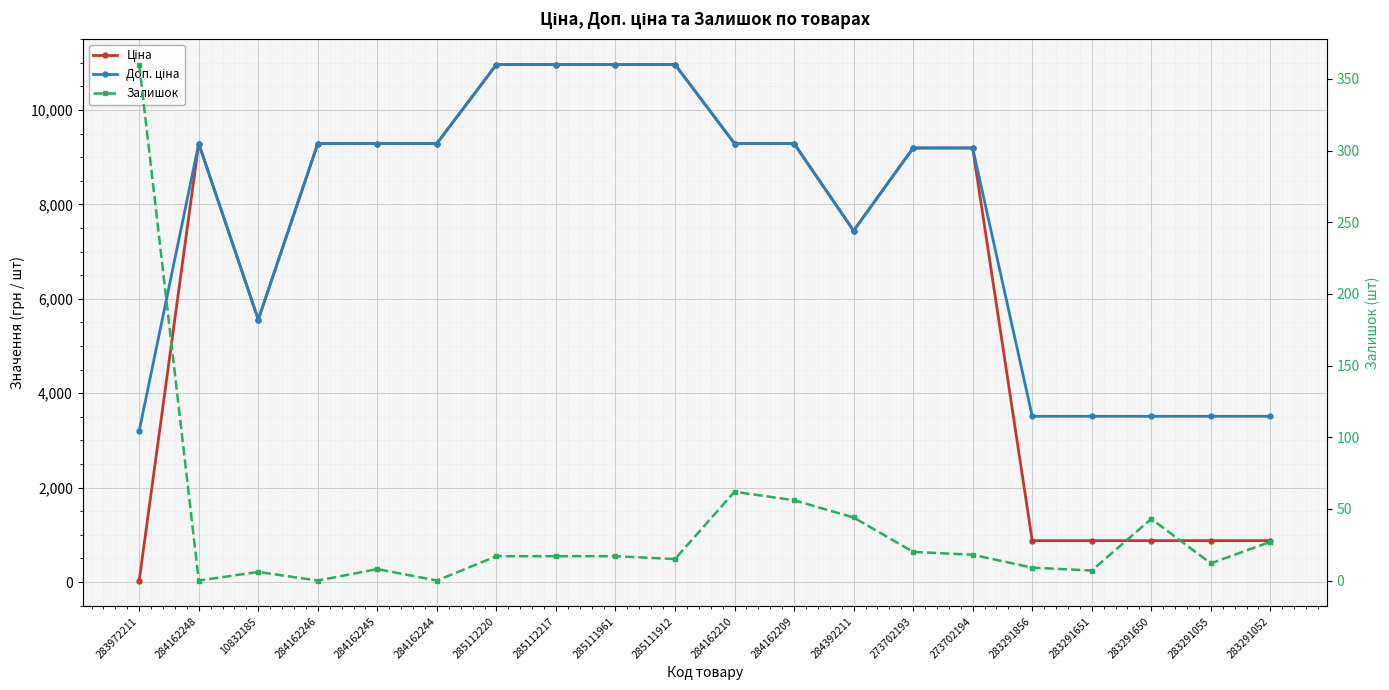

How many lines are shown in the chart?

3